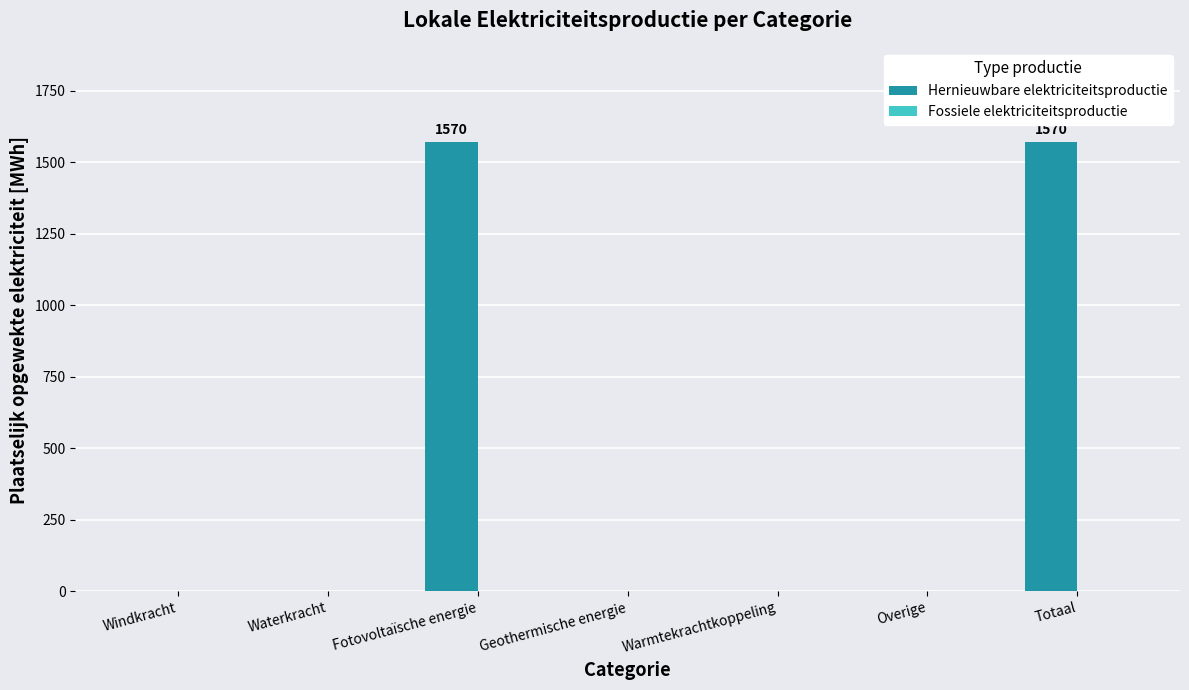

Reading right to left, list all the values displayed in this chart.

Totaal=1569.9	Overige=0.0	Warmtekrachtkoppeling=0.0	Geothermische energie=0.0	Fotovoltaïsche energie=1569.9	Waterkracht=0.0	Windkracht=0.0